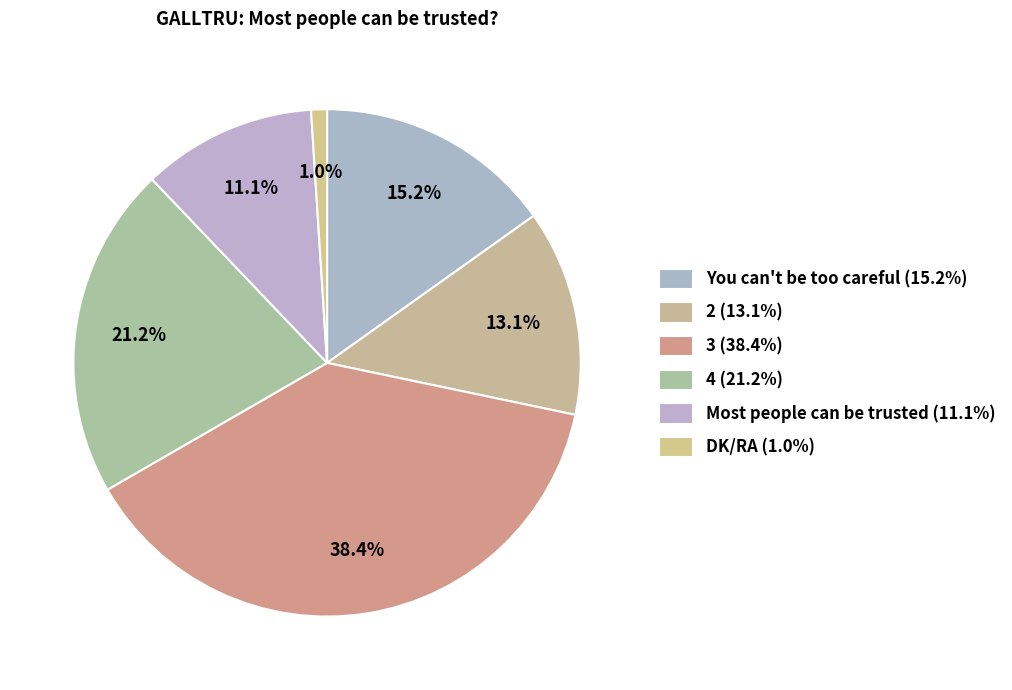

Rank the categories by value from lowest to highest.

DK/RA, Most people can be trusted, 2, You can't be too careful, 4, 3